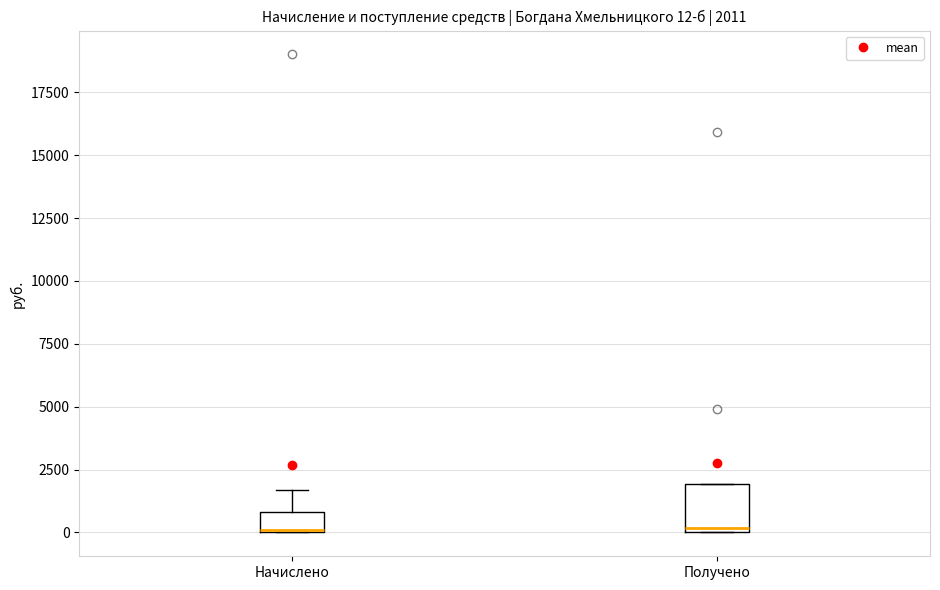

Which box is the tallest, from its lower edge to its upper edge?

Получено